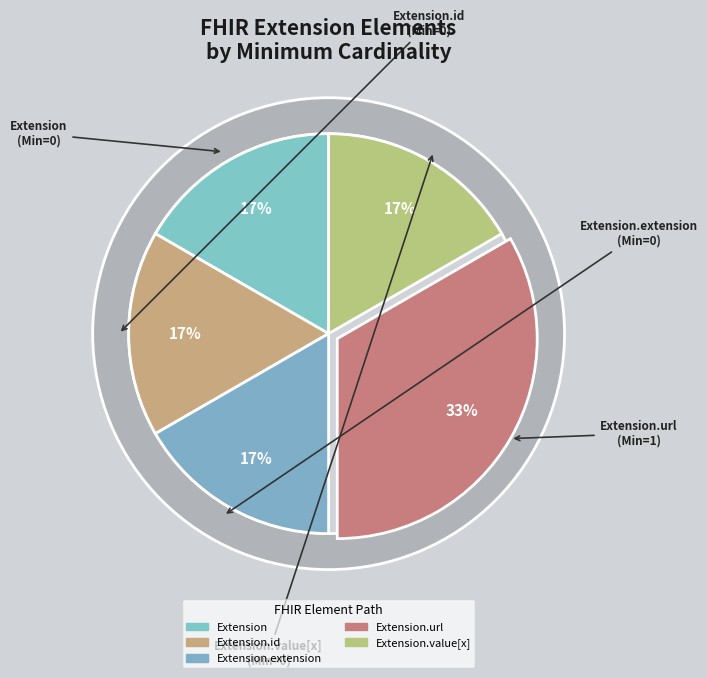

How many slices are in this pie chart?

5